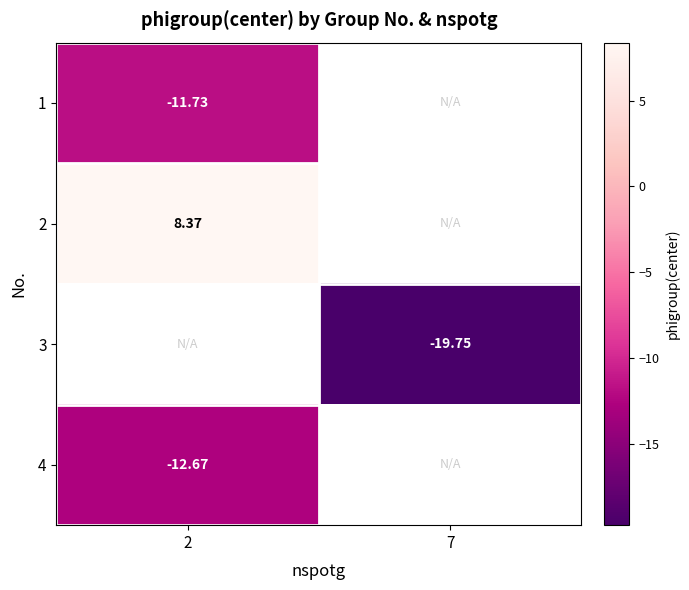

At which category does the chart reach its minimum across all series?

7